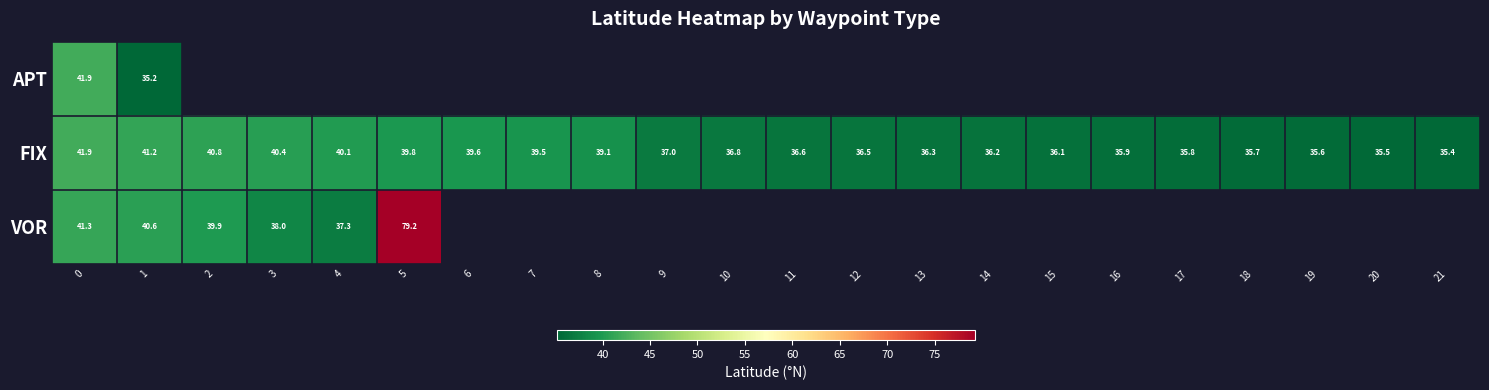

Which category has the lowest value across all series?

1